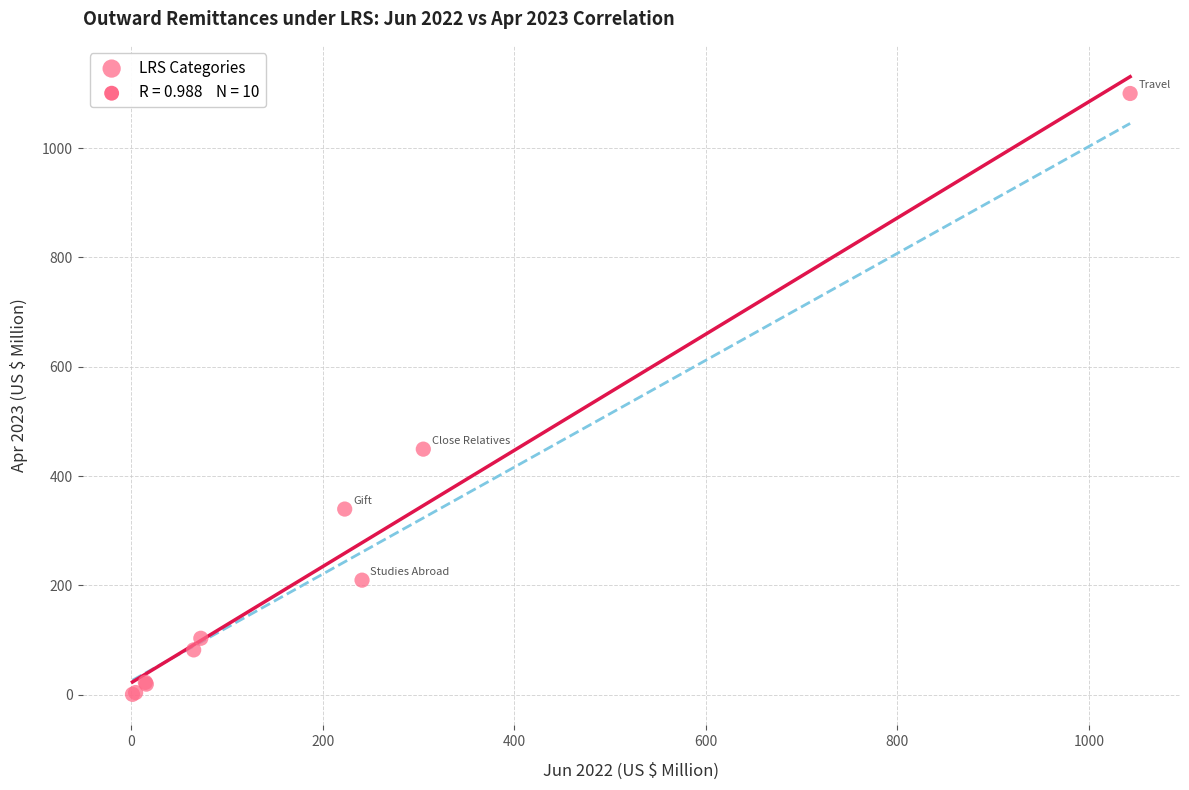

What Y value in the scatter plot is closest to 550?

449.4